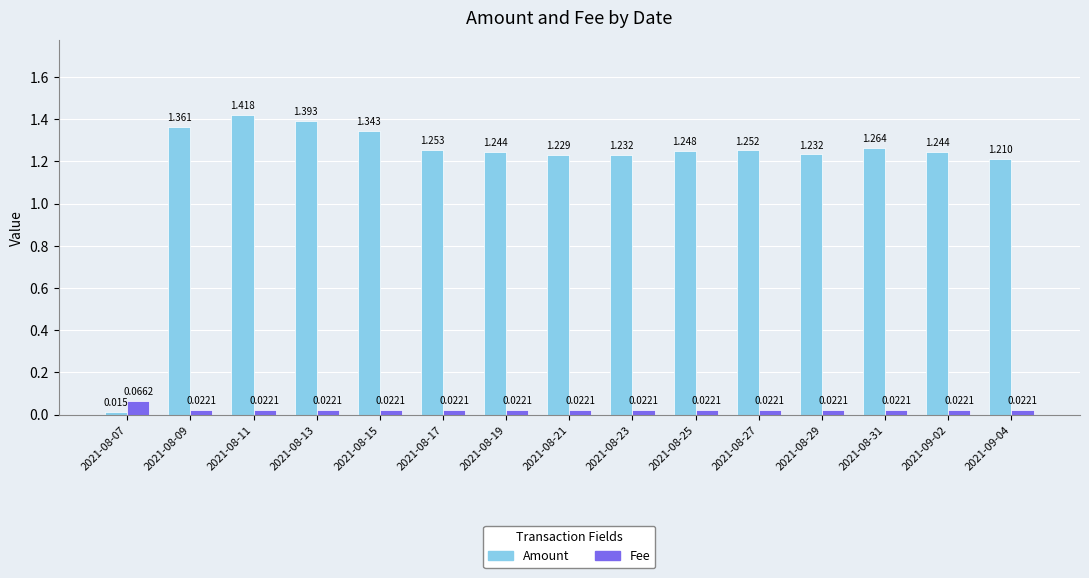

Which label corresponds to the largest value in the chart?

2021-08-11